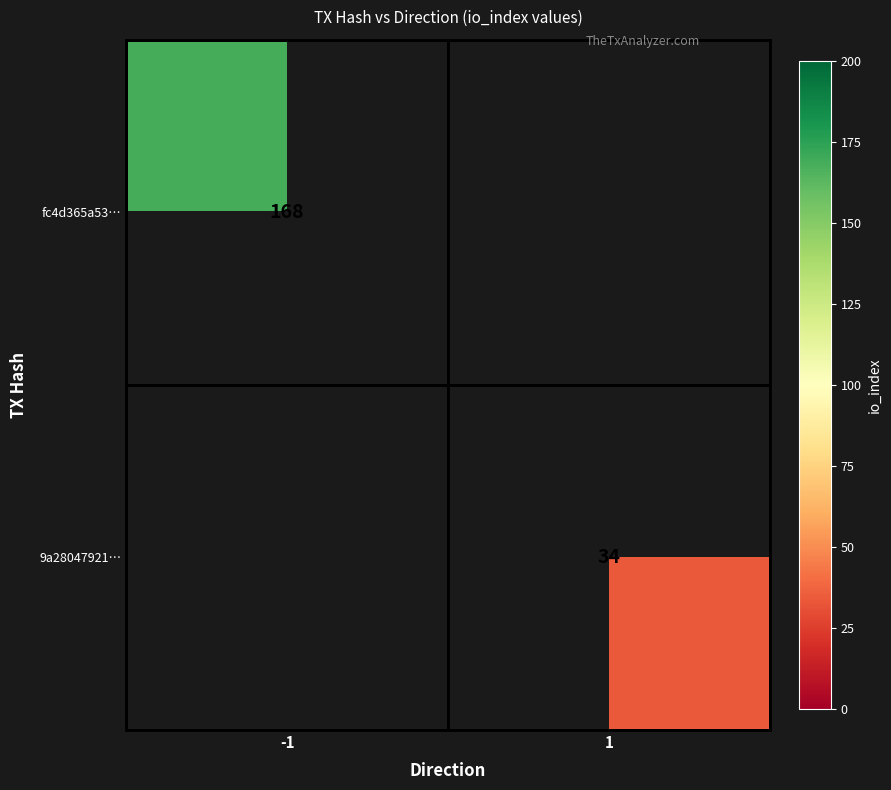

Which label corresponds to the smallest value in the chart?

1